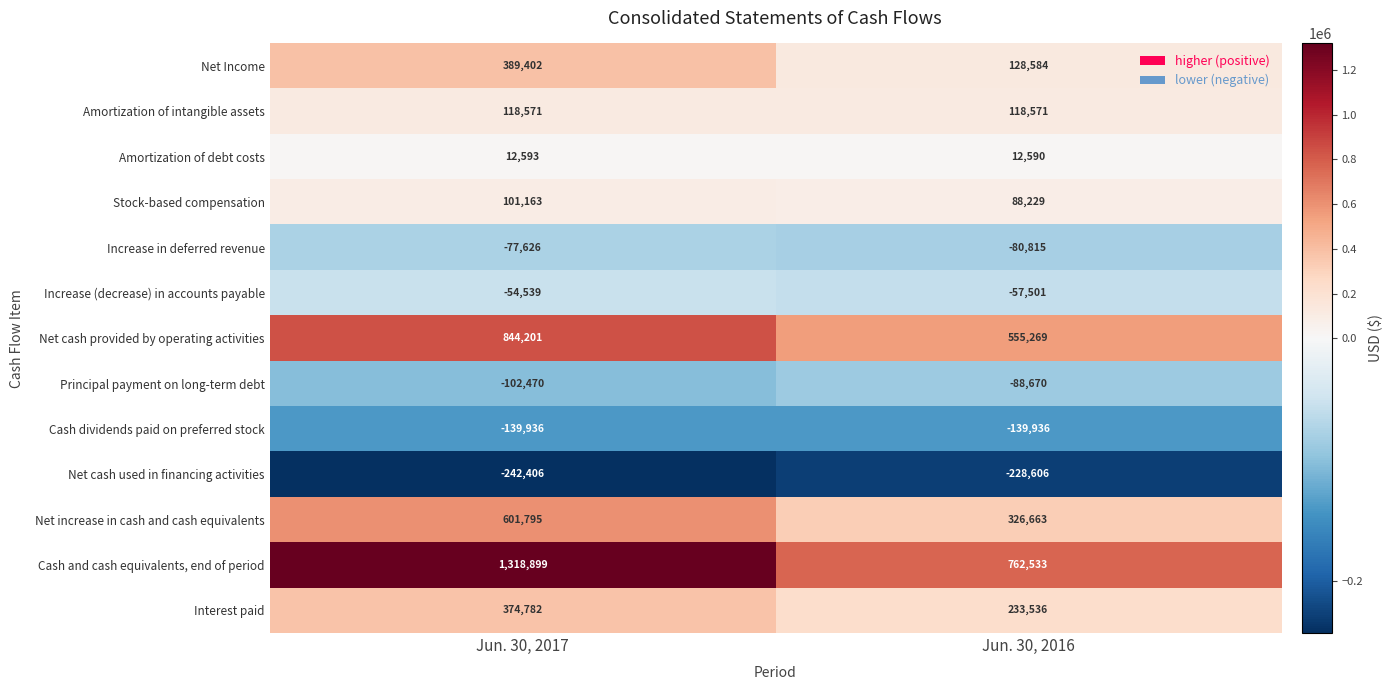

True or false: Net cash used in financing activities has a value of -228606 at Jun. 30, 2016.

True